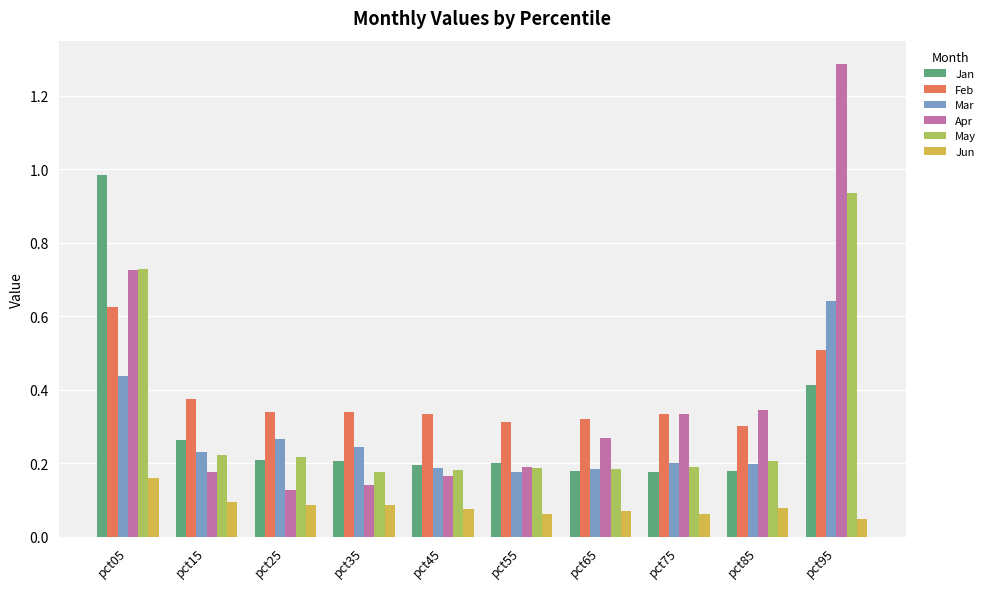

True or false: Mar has a value of 0.1 at pct25.

False